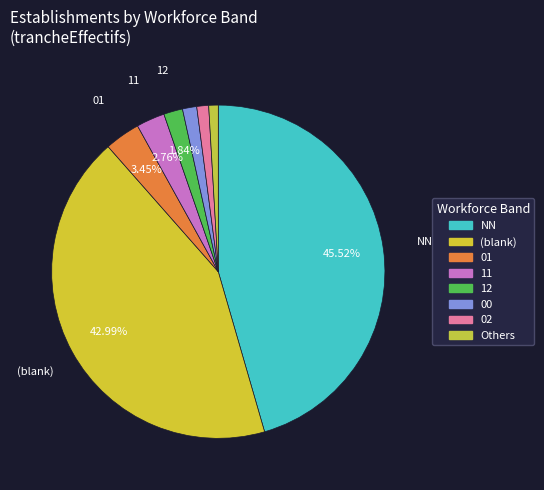

Count the number of slices in the pie.

8